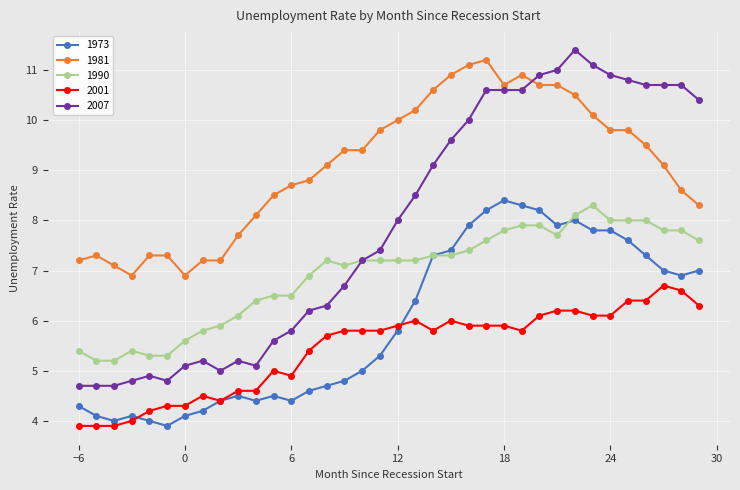

Which series has the largest range (max minus min)?

2007